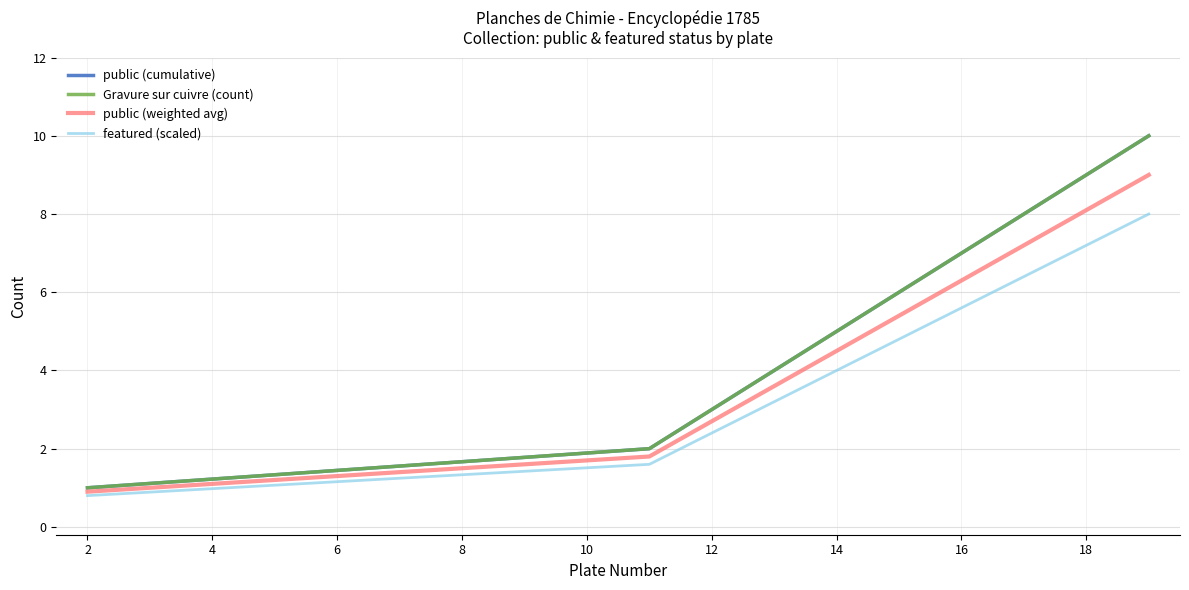

Is this an area chart (filled region under the line)?

No